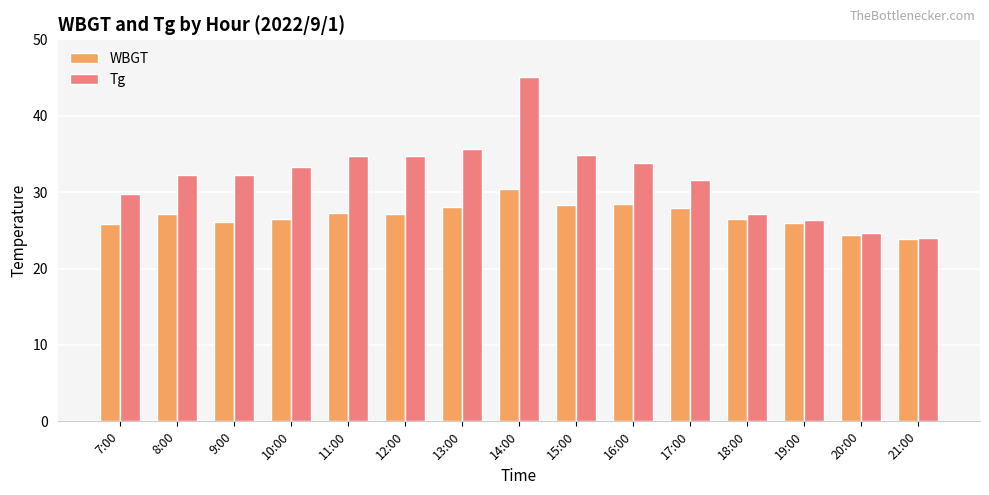

Which series changed the most between 8:00 and 19:00?

Tg